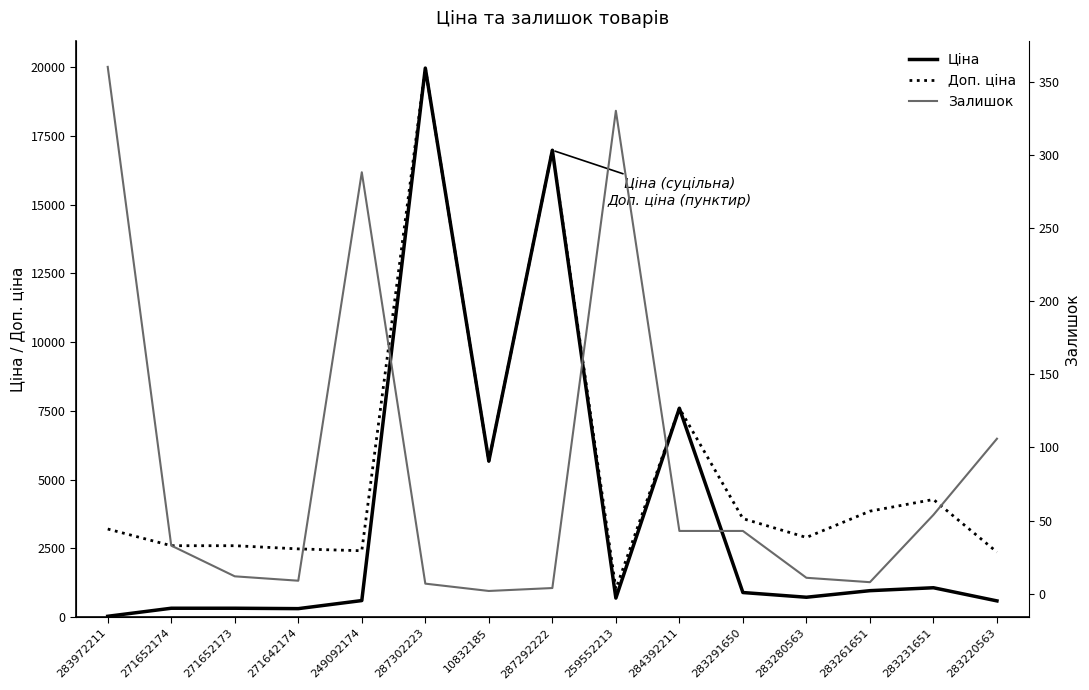

What are all the series names shown in the legend?

Ціна, Доп. ціна, Залишок